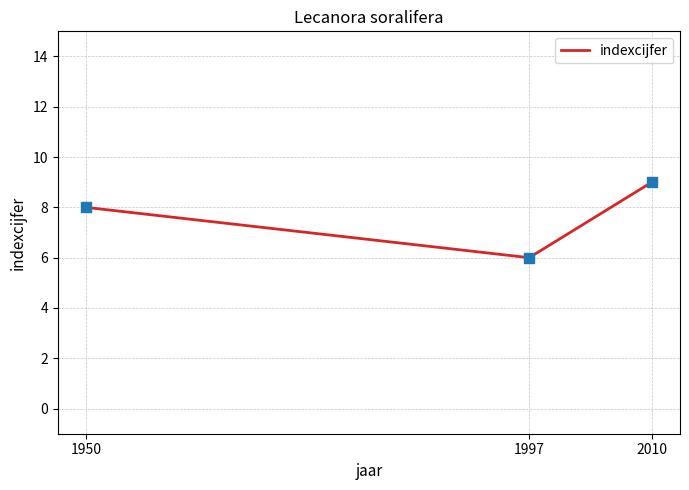

What is the ratio of the value at 1950 to the value at 1997?

1.3